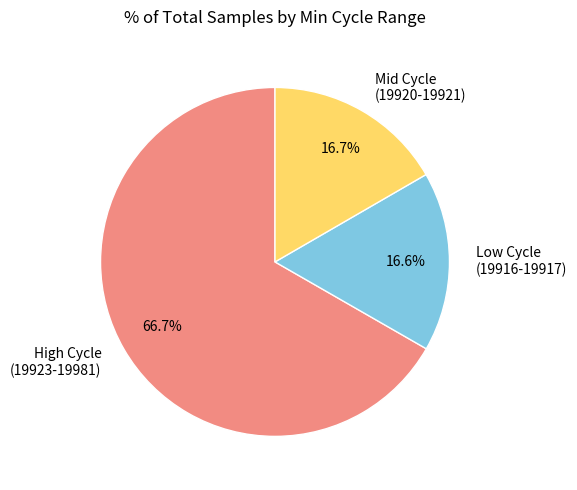

How much of the chart is everything except High Cycle (19923-19981)?

33.3%